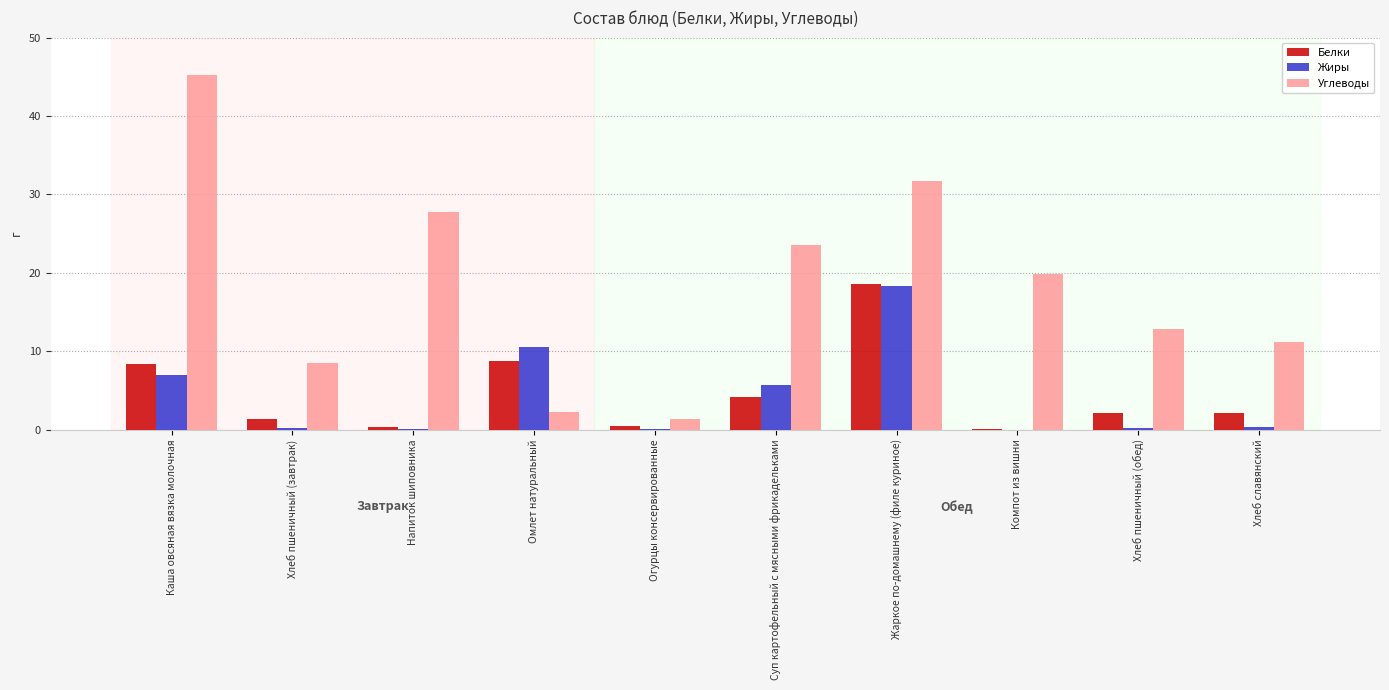

The value of Жиры at Компот из вишни is 8.9. True or false?

False